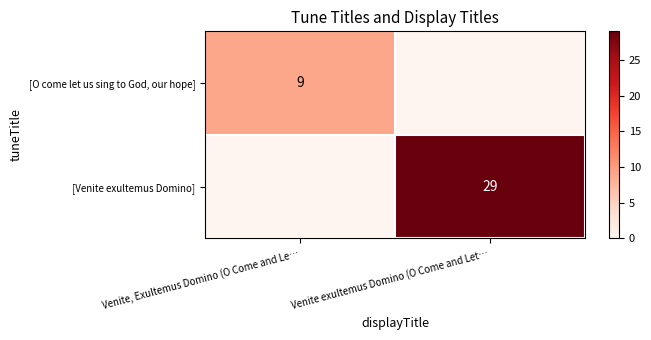

Is the value of [O come let us sing to God, our hope] at Venite, Exultemus Domino (O Come and Le… greater than the value of [Venite exultemus Domino] at Venite exultemus Domino (O Come and Let…?

No